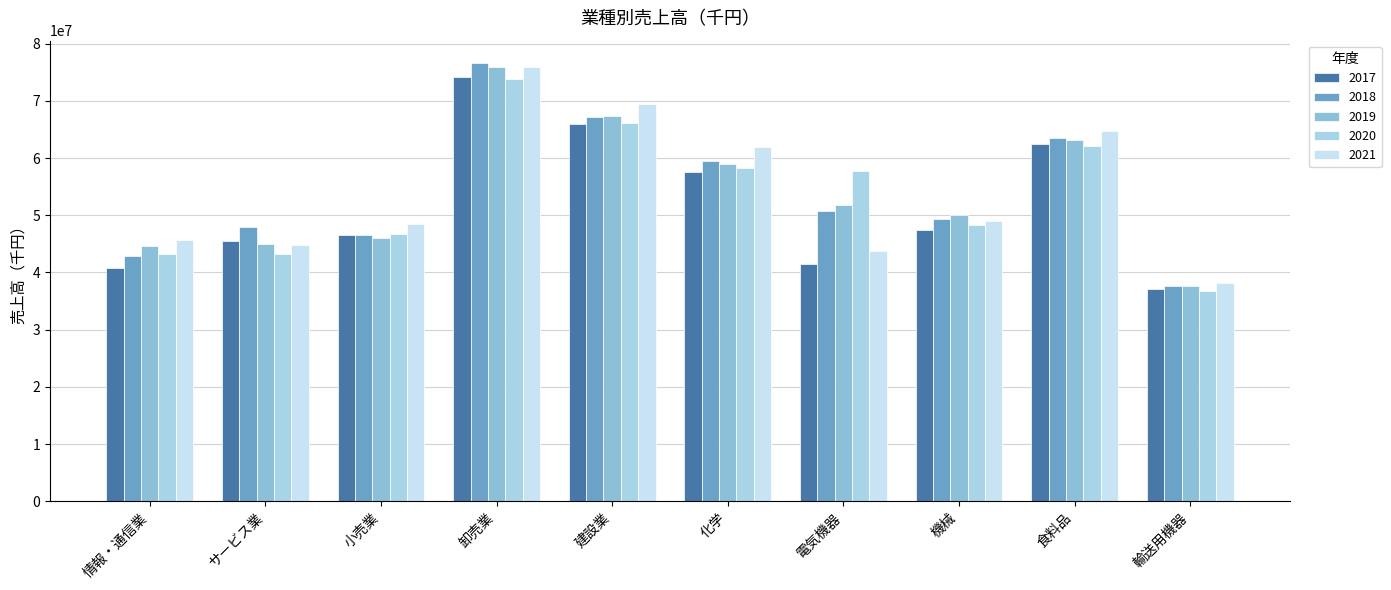

Is it true that 2021 equals 48998790 at 機械?

True